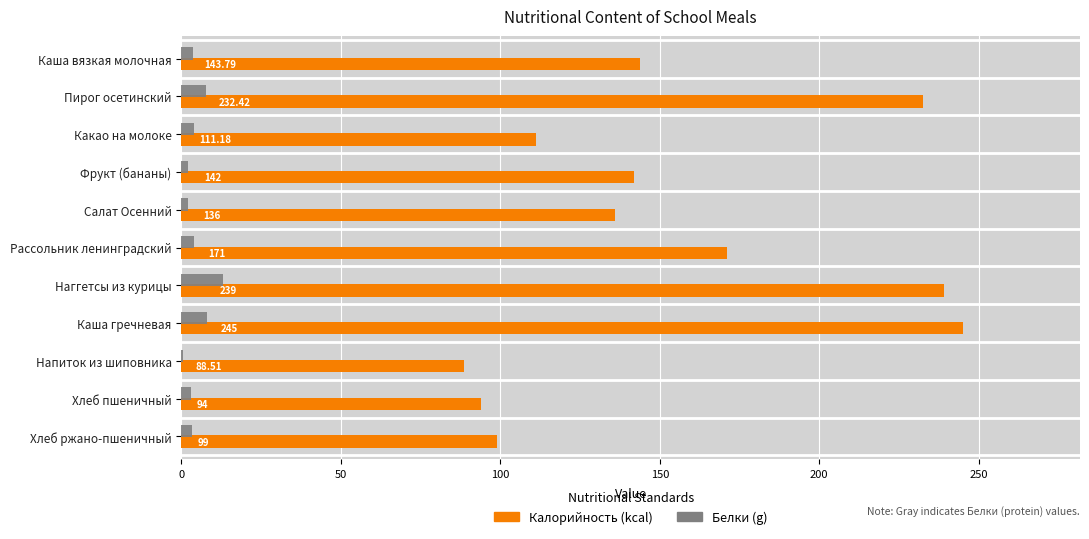

At which category is the sum across all series the highest?

Каша гречневая